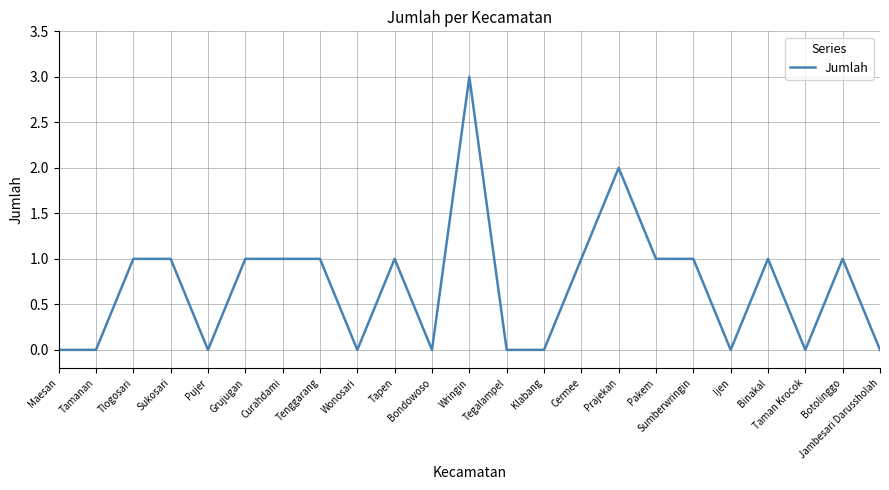

Between Tegalampel and Botolinggo, which is larger?

Botolinggo